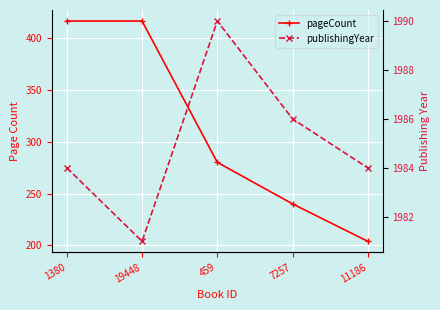

Where is publishingYear nearest to the value 1985?

1380